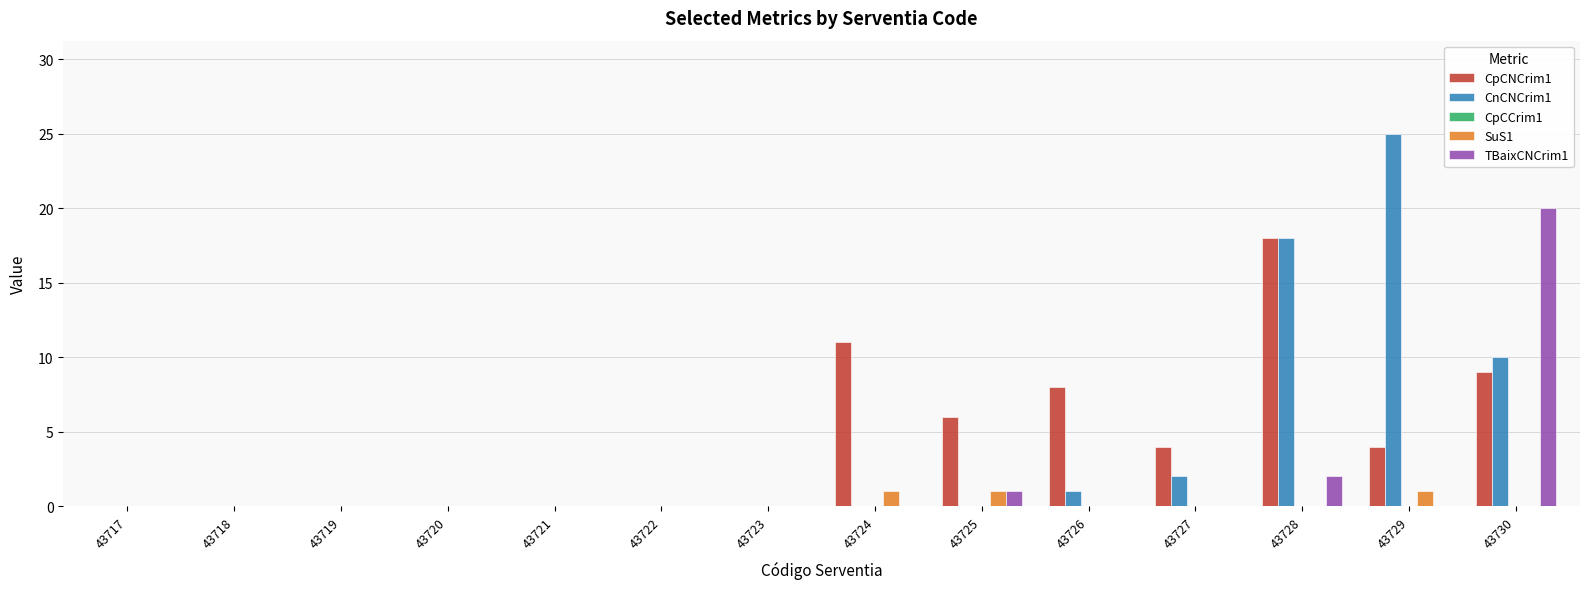

Which series changed the most between 43717 and 43729?

CnCNCrim1